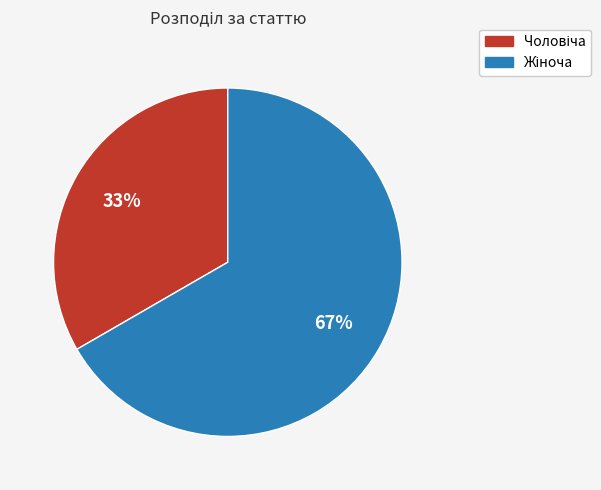

Is there any slice that represents more than half of the pie?

Yes